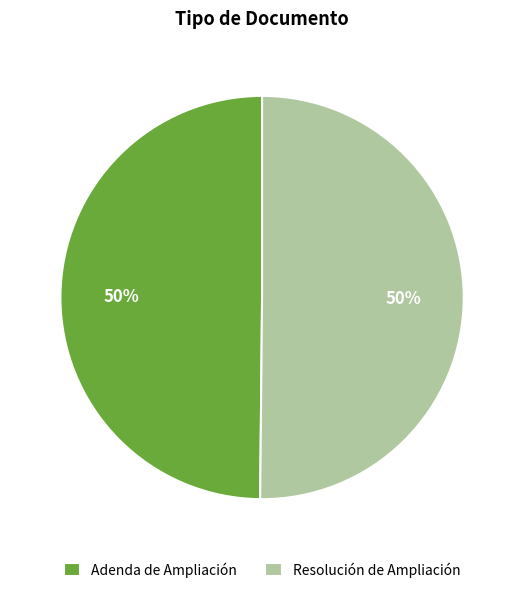

What percentage is the Resolución de Ampliación slice, to the nearest percent?

50%